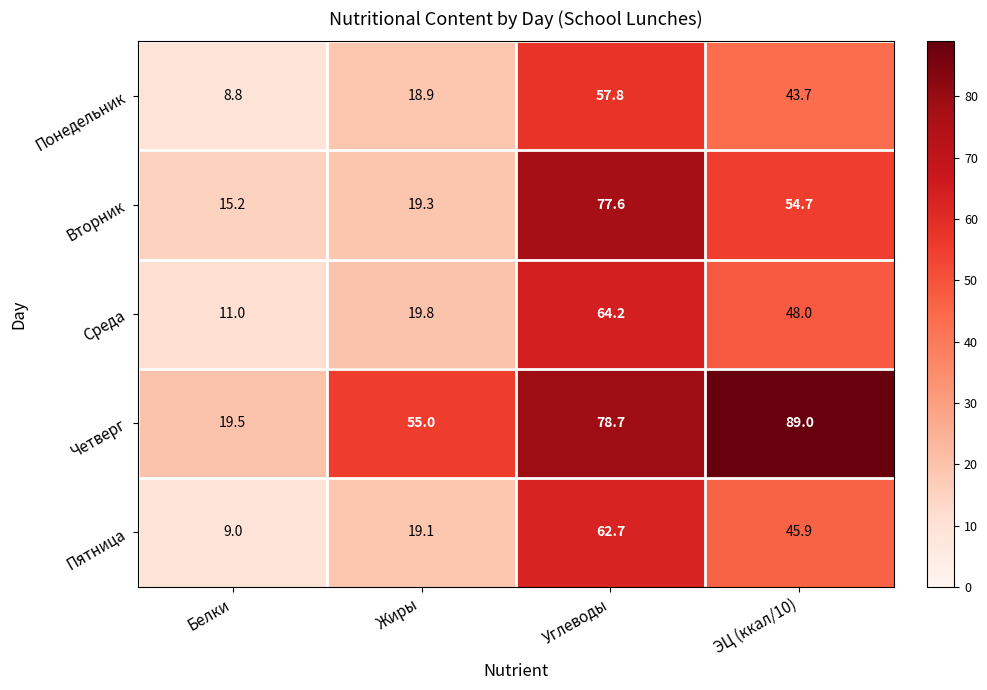

Reading left to right, extract all data points from this chart.

Понедельник: Белки=8.8	Жиры=18.9	Углеводы=57.8	ЭЦ (ккал/10)=43.7
Вторник: Белки=15.2	Жиры=19.3	Углеводы=77.6	ЭЦ (ккал/10)=54.7
Среда: Белки=11.0	Жиры=19.8	Углеводы=64.2	ЭЦ (ккал/10)=48.0
Четверг: Белки=19.5	Жиры=55.0	Углеводы=78.7	ЭЦ (ккал/10)=89.0
Пятница: Белки=9.0	Жиры=19.1	Углеводы=62.7	ЭЦ (ккал/10)=45.9